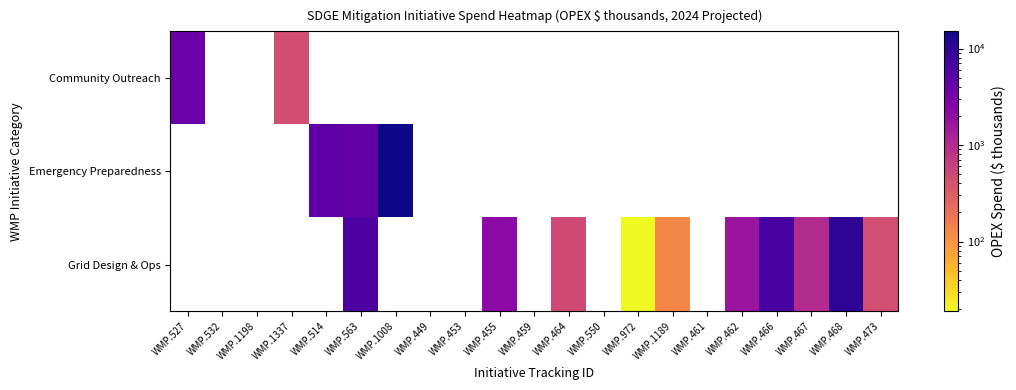

What is the approximate value of Grid Design & Ops at WMP.466?

7060.0